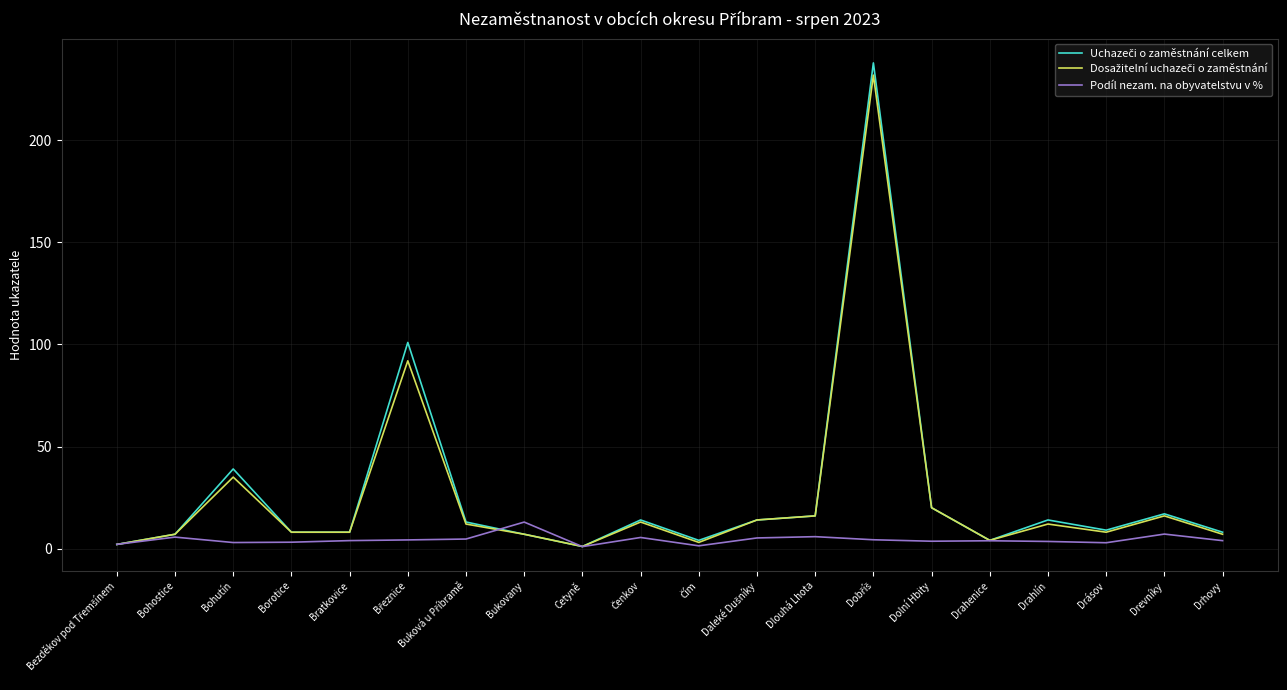

What is the greatest value displayed?

238.0